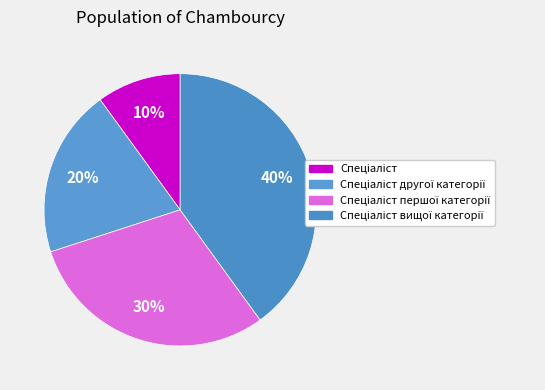

The Спеціаліст вищої категорії slice represents 49% of the pie. True or false?

False